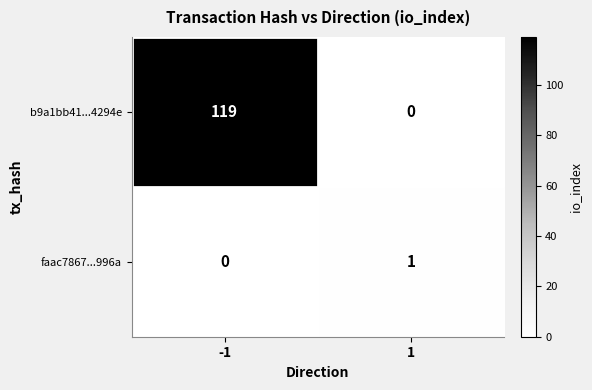

Is it true that b9a1bb41...4294e equals 119 at -1?

True